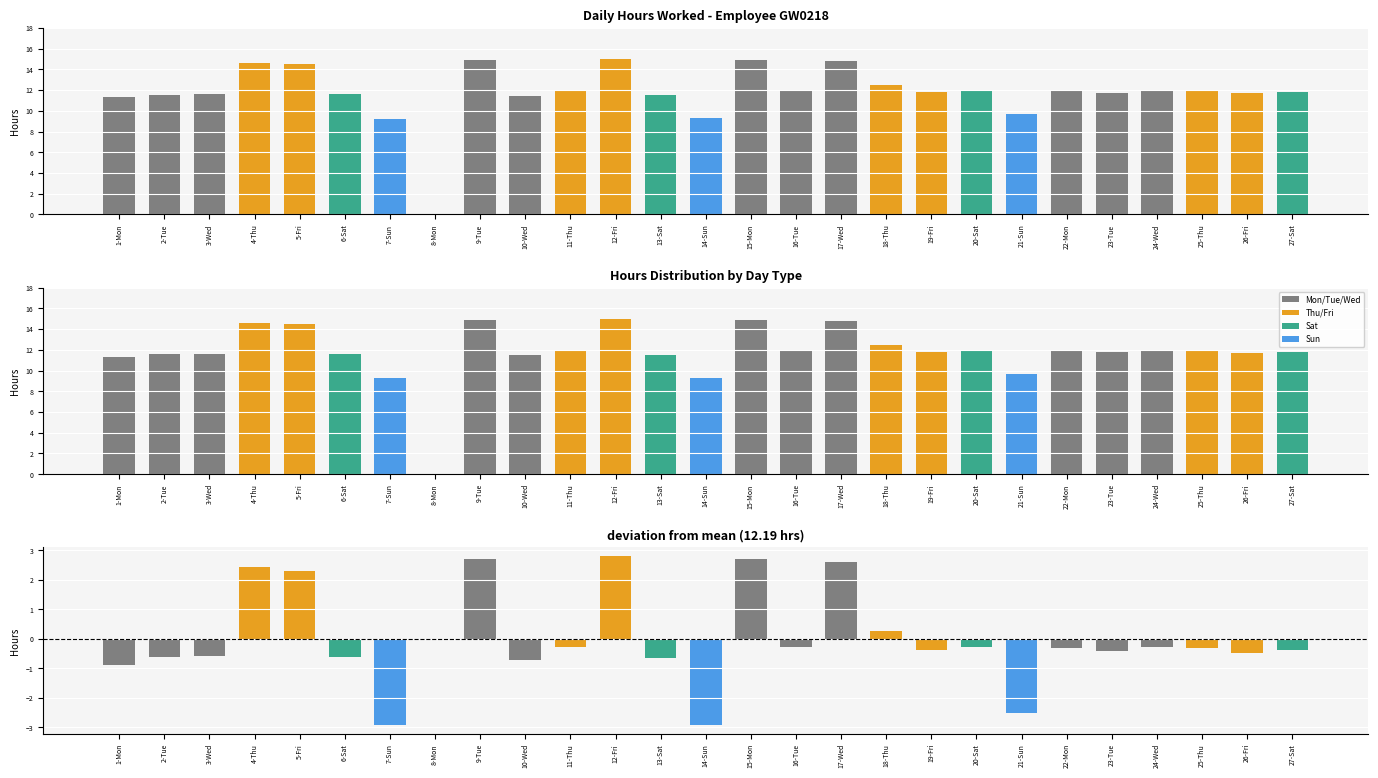

What value does the data have at 13-Sat?

11.6